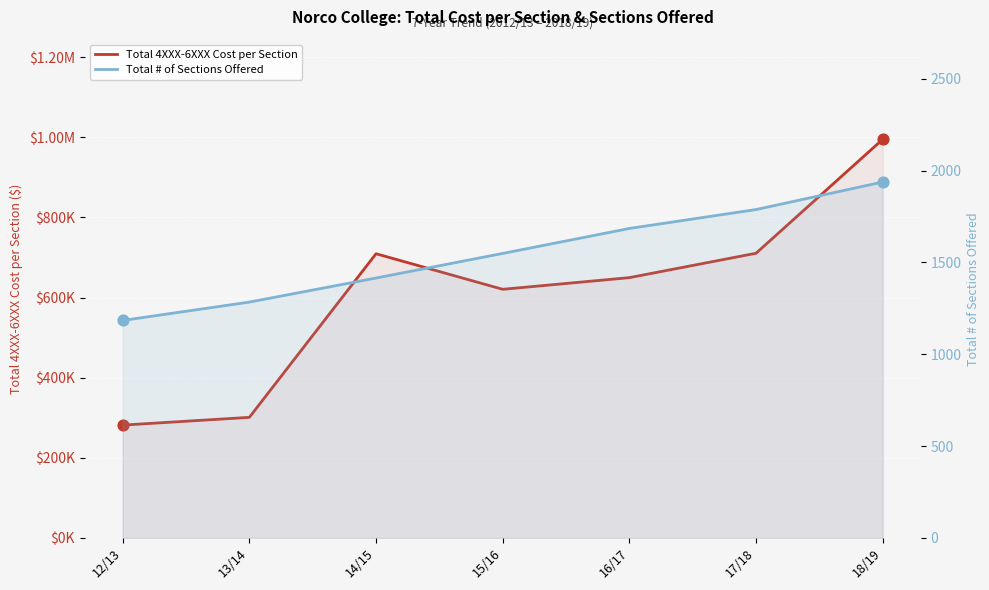

Which series reaches the maximum Y coordinate?

Total 4XXX-6XXX Cost per Section